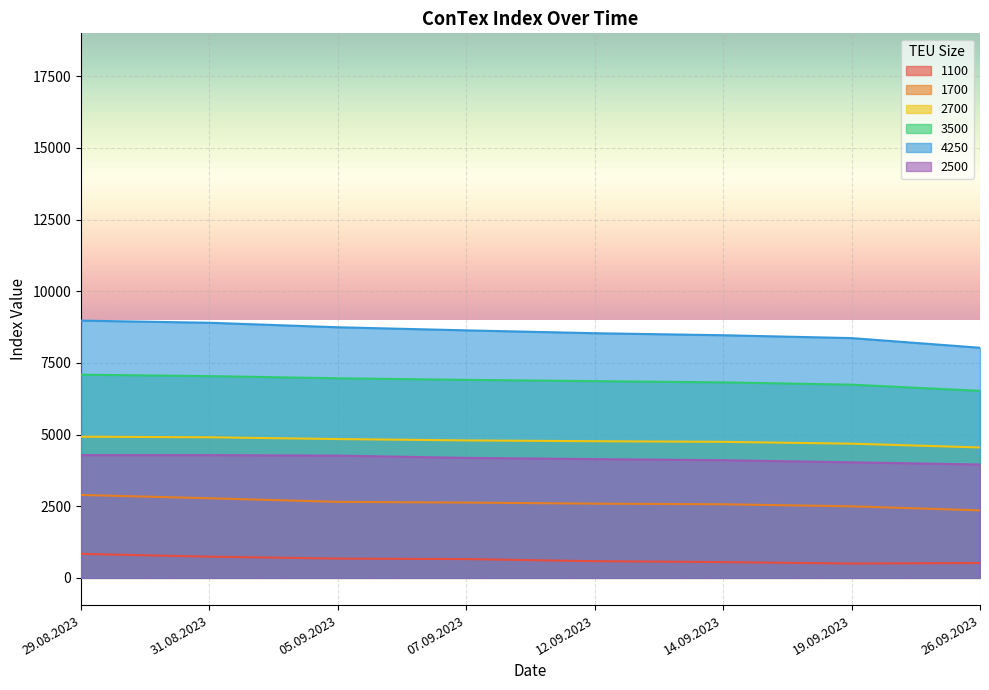

What is the label of the 4th point from the right?

12.09.2023